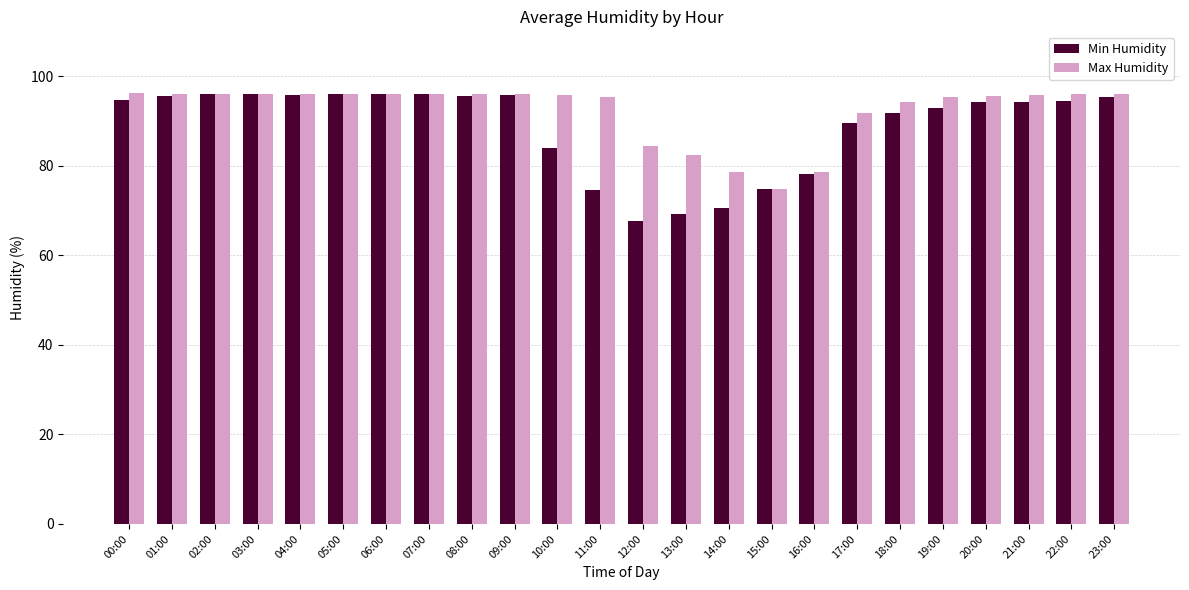

Are the bars grouped side by side (vs. stacked)?

Yes